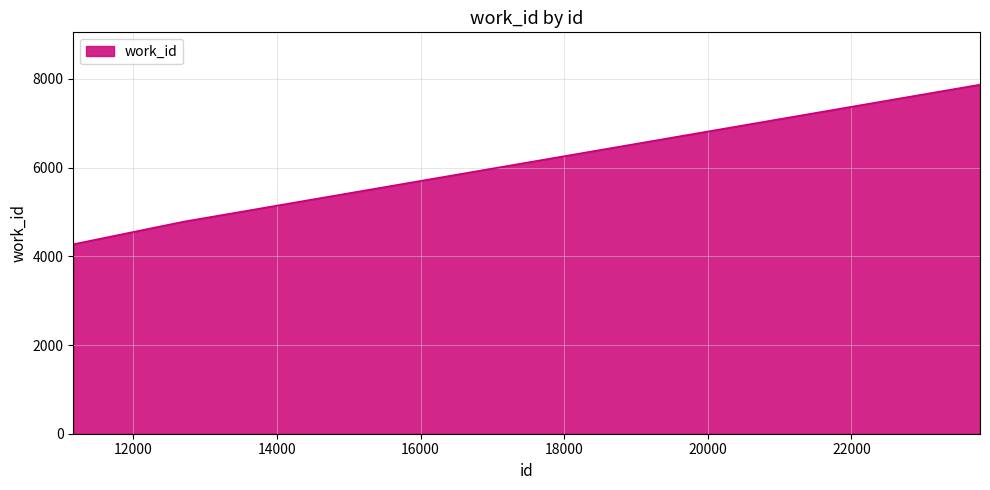

True or false: there are more than 1 points higher than both neighbors.

False